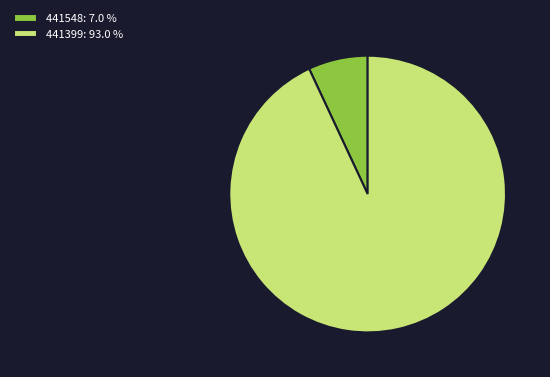

Does 441399: 93.0 % represent more than half of the total?

Yes